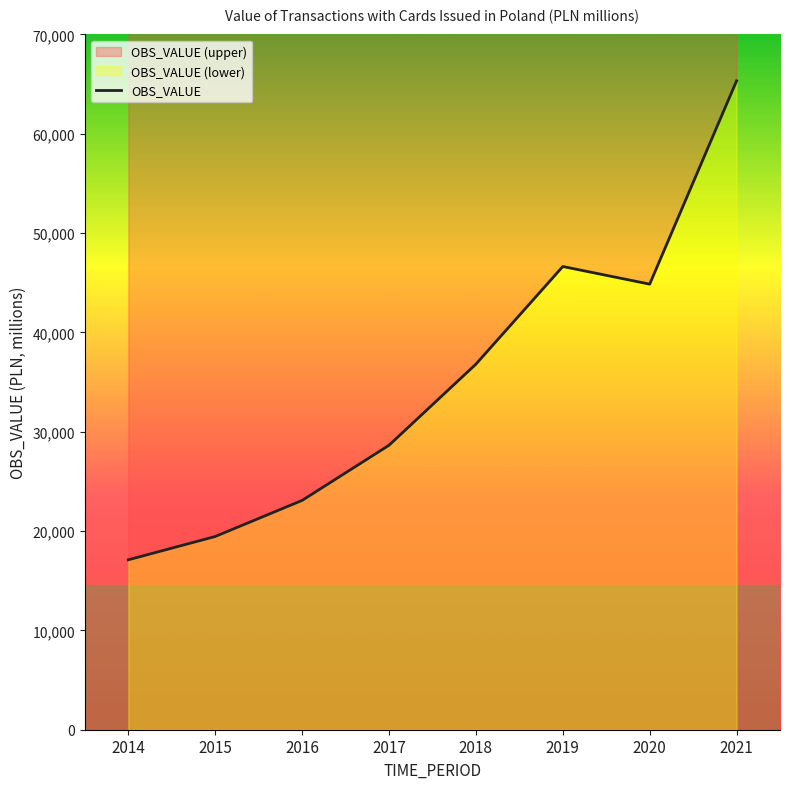

What value does the data have at 2015?

19454.1